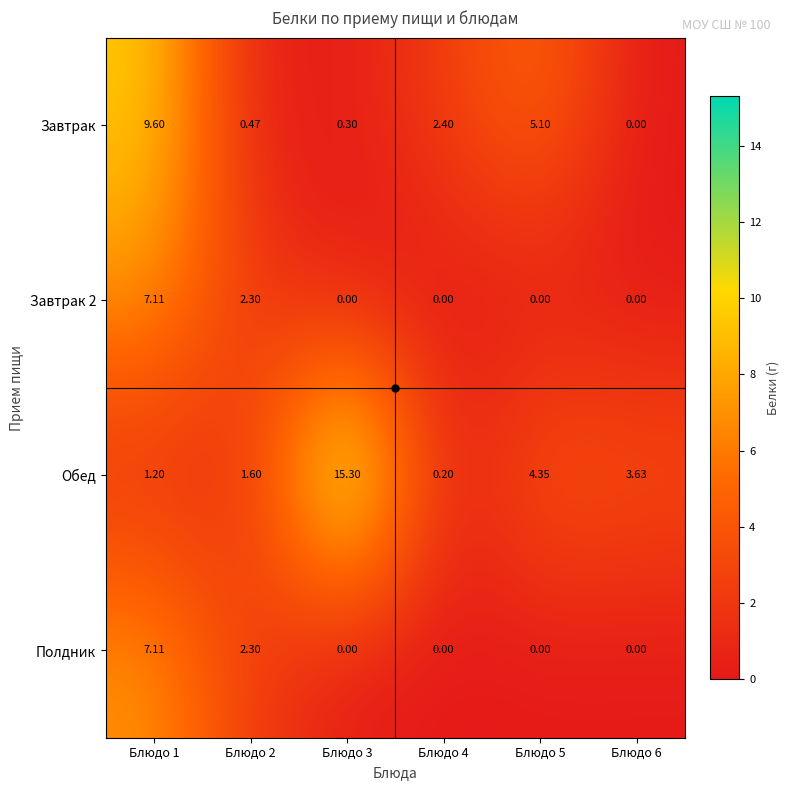

Is the value of Завтрак at Блюдо 4 greater than the value of Завтрак 2 at Блюдо 3?

Yes